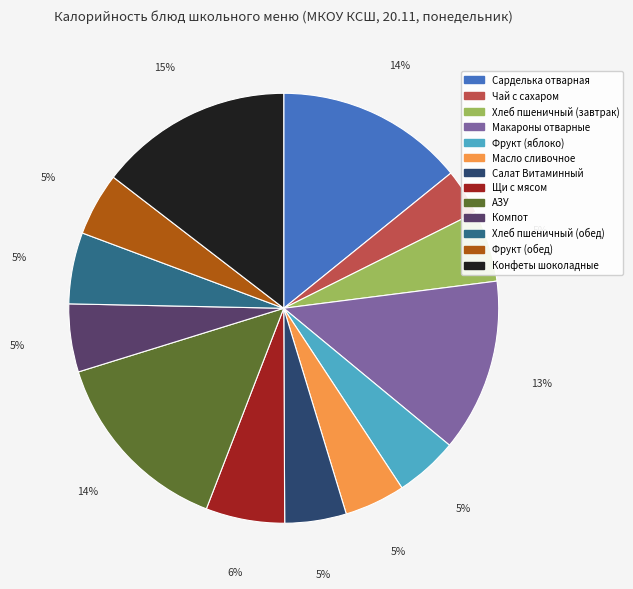

To the nearest percent, what portion does Макароны отварные represent?

13%